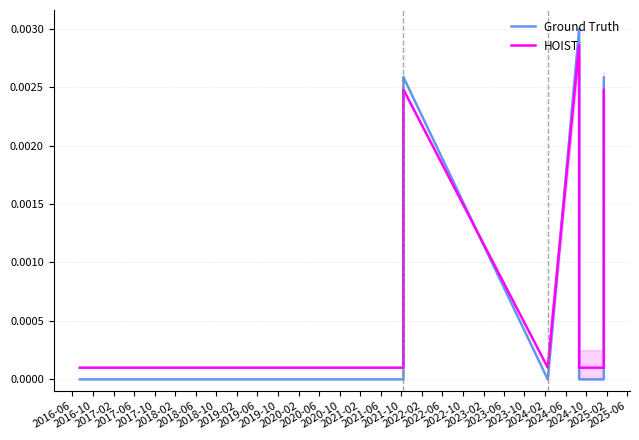

What are all the series names shown in the legend?

Ground Truth, HOIST